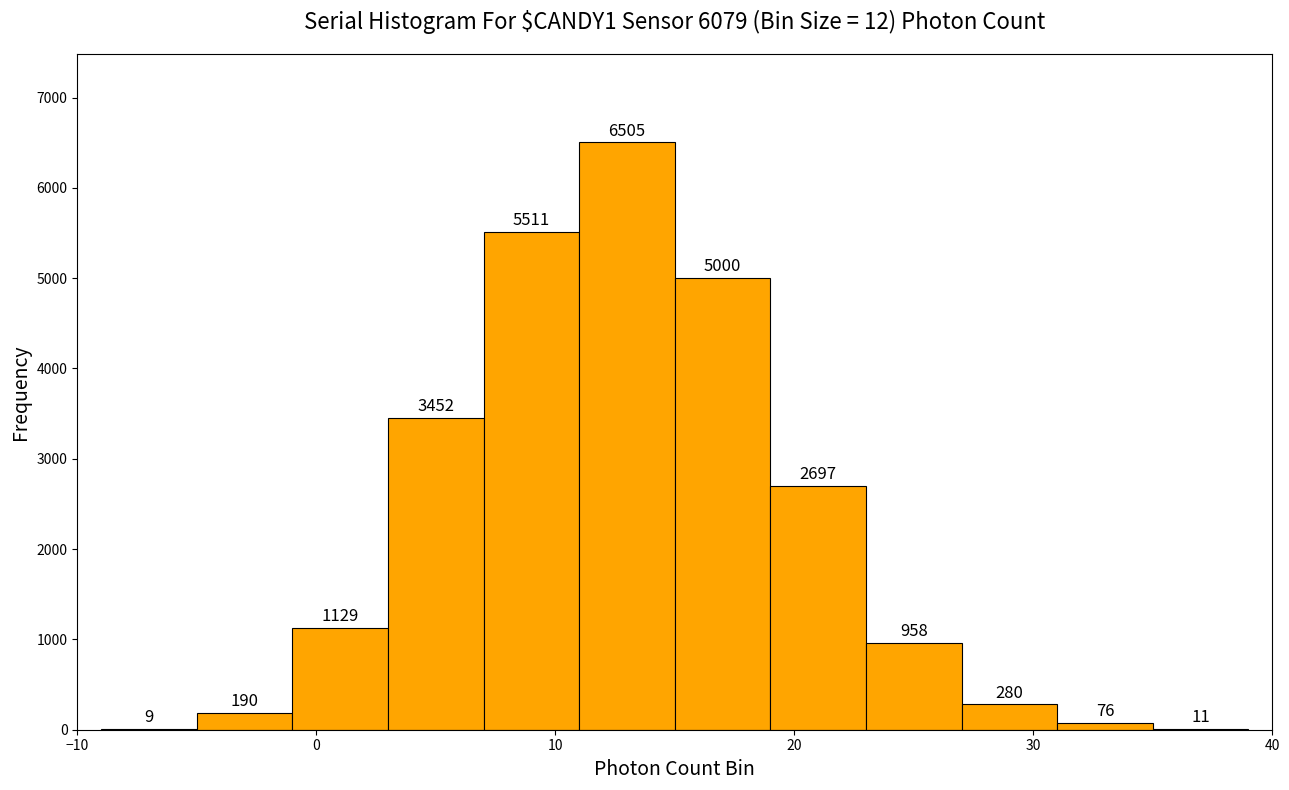

Reading left to right, list every bar in this chart as the range it spans on the x-axis followed by its height.

-9 to -5: 9
-5 to -1: 190
-1 to 3: 1129
3 to 7: 3452
7 to 11: 5511
11 to 15: 6505
15 to 19: 5000
19 to 23: 2697
23 to 27: 958
27 to 31: 280
31 to 35: 76
35 to 39: 11